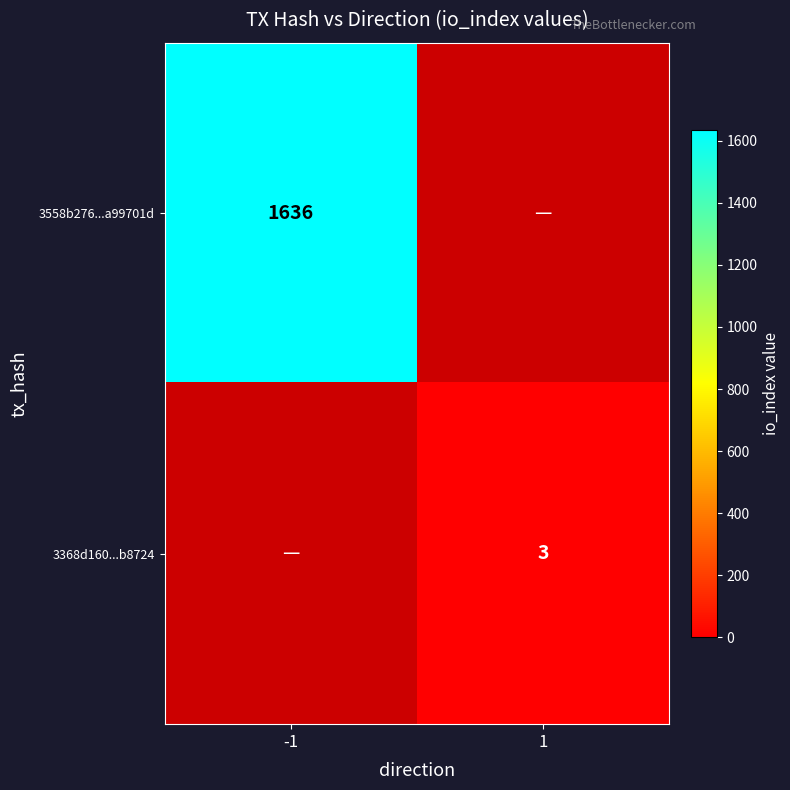

True or false: 3558b276...a99701d has a value of 2526 at -1.

False